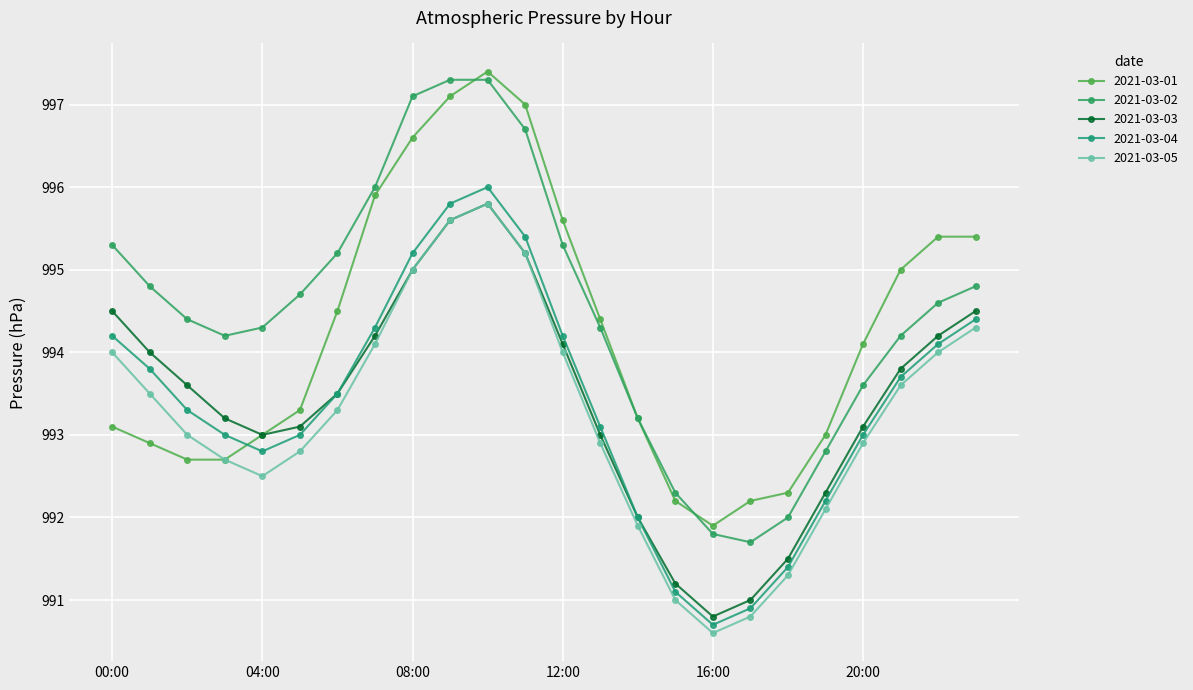

Reading left to right, transcribe all the data shown in this chart.

2021-03-01: 993.1	992.9	992.7	992.7	993.0	993.3	994.5	995.9	996.6	997.1	997.4	997.0	995.6	994.4	993.2	992.2	991.9	992.2	992.3	993.0	994.1	995.0	995.4	995.4
2021-03-02: 995.3	994.8	994.4	994.2	994.3	994.7	995.2	996.0	997.1	997.3	997.3	996.7	995.3	994.3	993.2	992.3	991.8	991.7	992.0	992.8	993.6	994.2	994.6	994.8
2021-03-03: 994.5	994.0	993.6	993.2	993.0	993.1	993.5	994.2	995.0	995.6	995.8	995.2	994.1	993.0	992.0	991.2	990.8	991.0	991.5	992.3	993.1	993.8	994.2	994.5
2021-03-04: 994.2	993.8	993.3	993.0	992.8	993.0	993.5	994.3	995.2	995.8	996.0	995.4	994.2	993.1	992.0	991.1	990.7	990.9	991.4	992.2	993.0	993.7	994.1	994.4
2021-03-05: 994.0	993.5	993.0	992.7	992.5	992.8	993.3	994.1	995.0	995.6	995.8	995.2	994.0	992.9	991.9	991.0	990.6	990.8	991.3	992.1	992.9	993.6	994.0	994.3